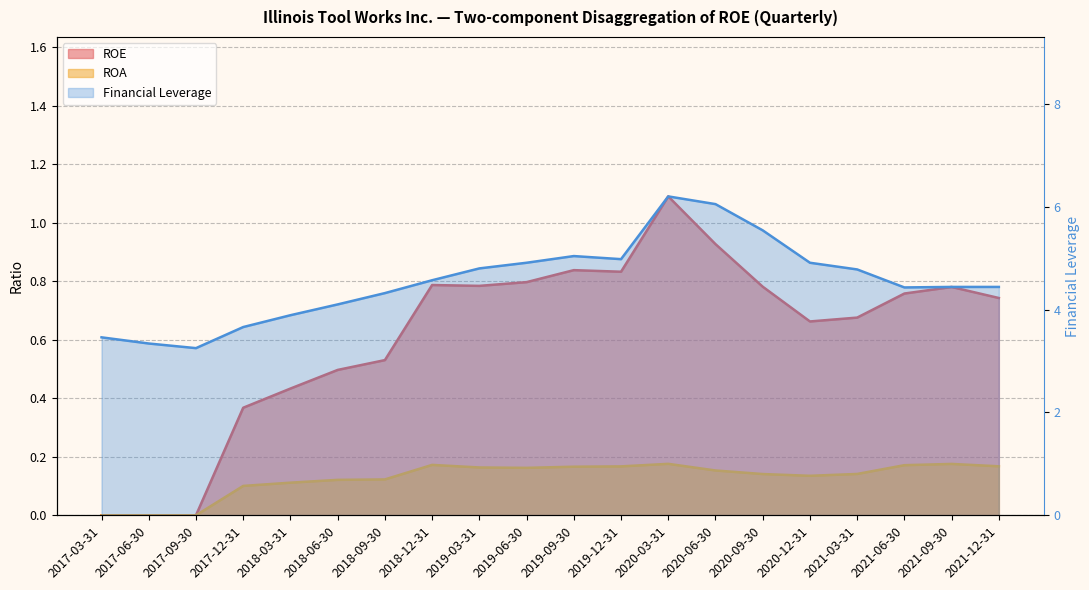

How many distinct data groups are displayed?

3